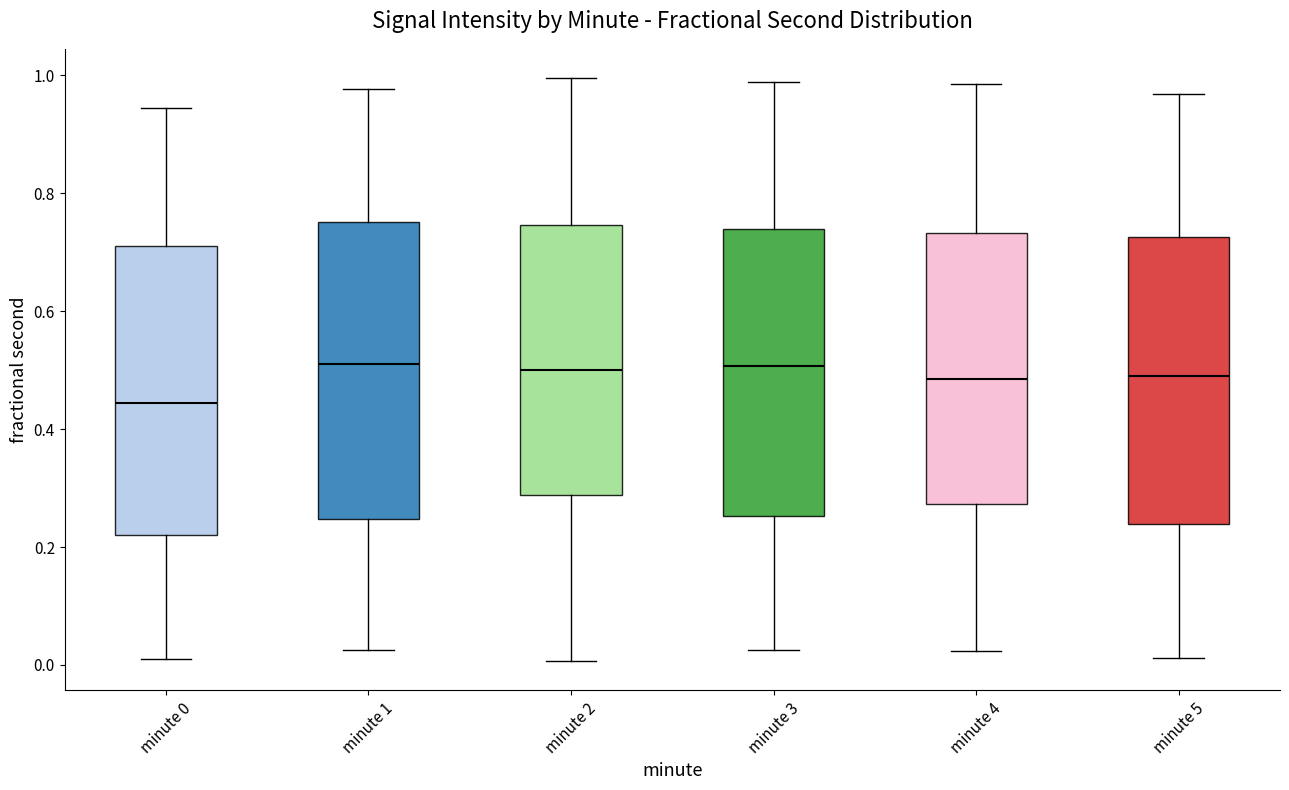

Reading left to right, transcribe this box plot: for each box, give where its median line is, the range the box spans, and where its two whiskers end, as read against the y-axis. The values are not printed on the chart, so give them approximately, as read against the axis.

minute 0: median 0.44, box 0.22 to 0.70, whiskers 0.02 to 0.94
minute 1: median 0.50, box 0.24 to 0.76, whiskers 0.02 to 0.98
minute 2: median 0.50, box 0.28 to 0.74, whiskers 0.00 to 1.00
minute 3: median 0.50, box 0.26 to 0.74, whiskers 0.02 to 0.98
minute 4: median 0.48, box 0.28 to 0.74, whiskers 0.02 to 0.98
minute 5: median 0.50, box 0.24 to 0.72, whiskers 0.02 to 0.96